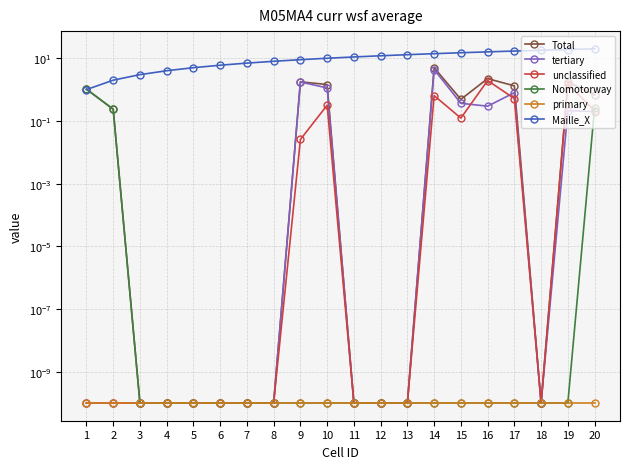

Is it true that Total equals 1.4 at 10?

True